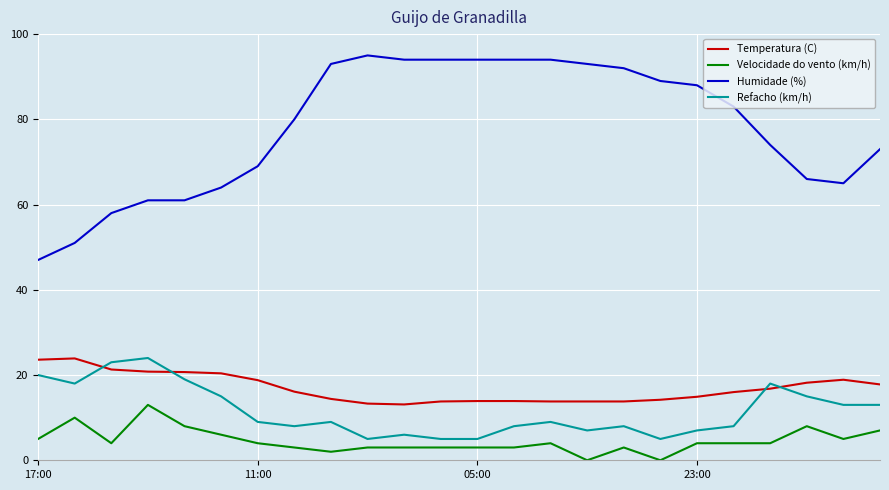

Count the number of categories in the chart.

24